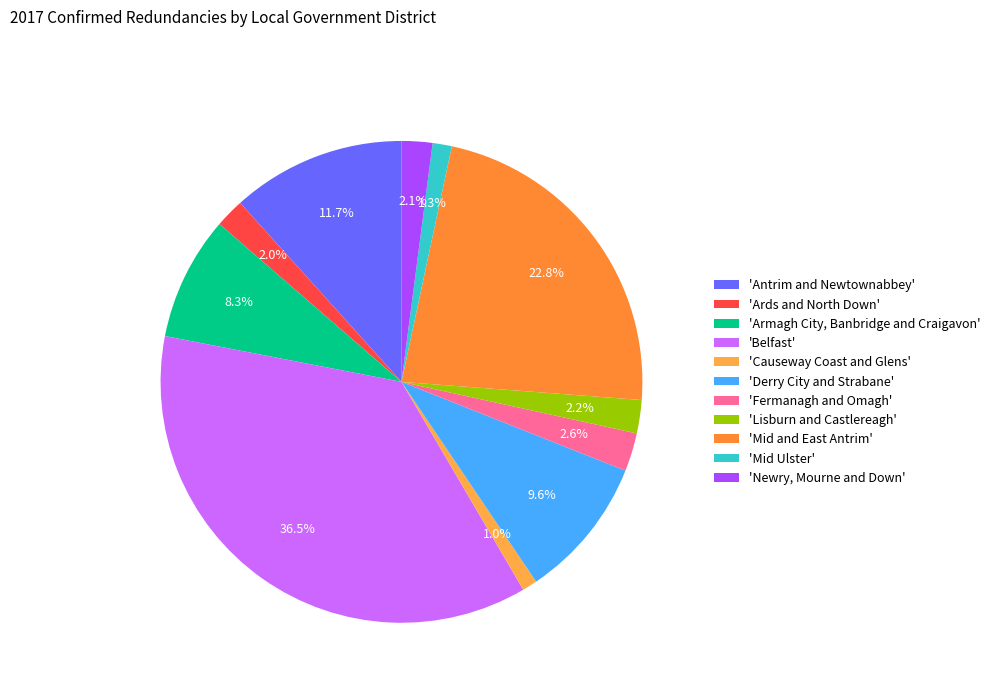

Which slice is the smallest?

Causeway Coast and Glens